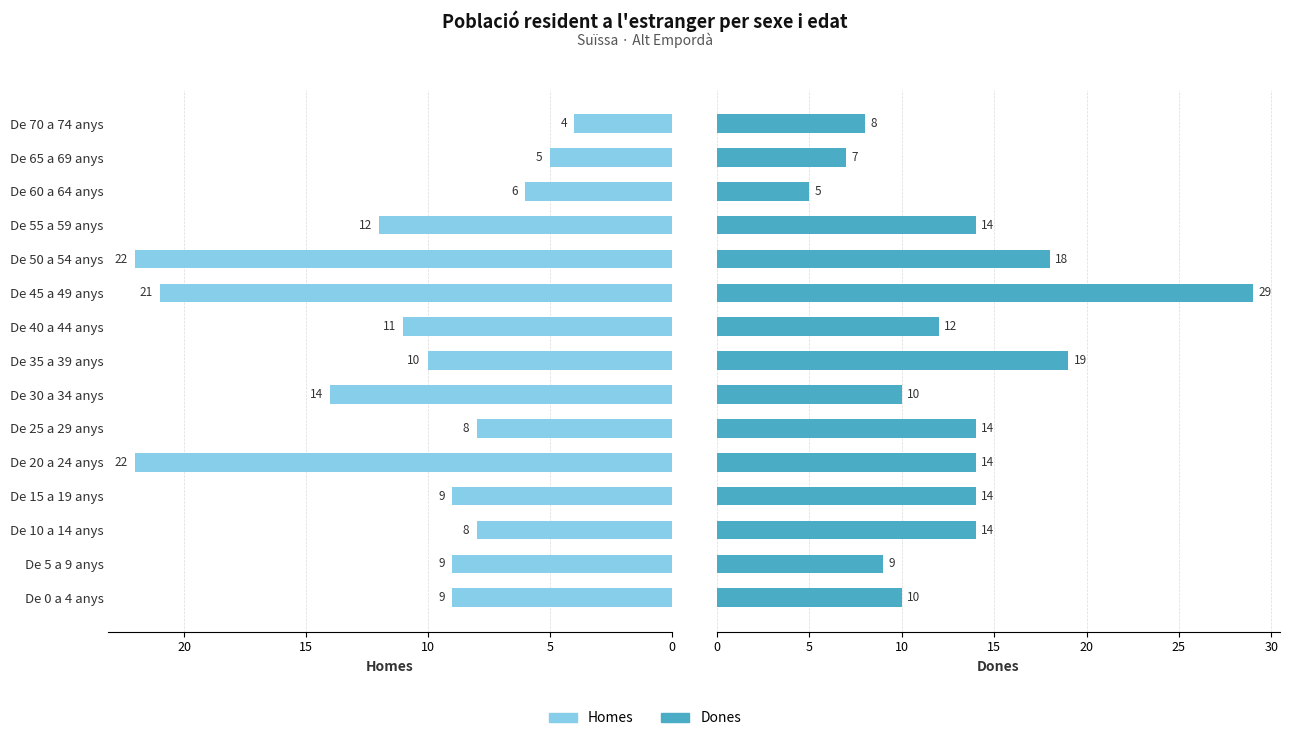

What is the label of the 3rd bar from the right?

De 60 a 64 anys